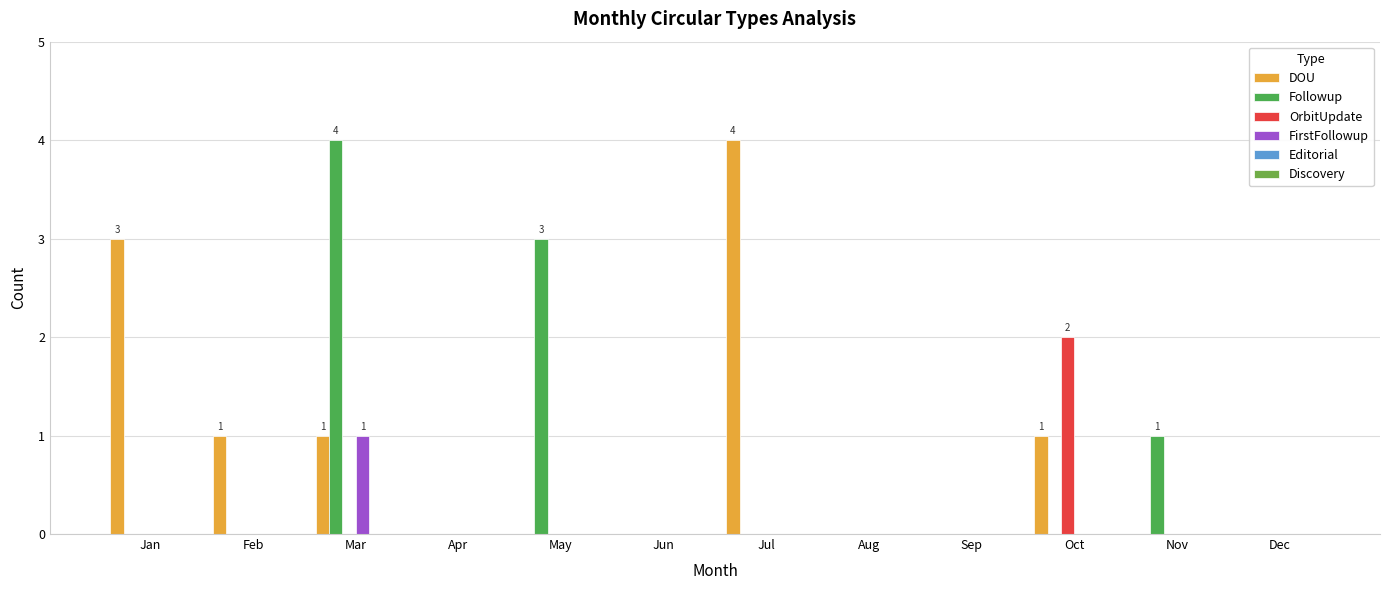

Reading right to left, extract all data points from this chart.

DOU: Dec=0	Nov=0	Oct=1	Sep=0	Aug=0	Jul=4	Jun=0	May=0	Apr=0	Mar=1	Feb=1	Jan=3
Followup: Dec=0	Nov=1	Oct=0	Sep=0	Aug=0	Jul=0	Jun=0	May=3	Apr=0	Mar=4	Feb=0	Jan=0
OrbitUpdate: Dec=0	Nov=0	Oct=2	Sep=0	Aug=0	Jul=0	Jun=0	May=0	Apr=0	Mar=0	Feb=0	Jan=0
FirstFollowup: Dec=0	Nov=0	Oct=0	Sep=0	Aug=0	Jul=0	Jun=0	May=0	Apr=0	Mar=1	Feb=0	Jan=0
Editorial: Dec=0	Nov=0	Oct=0	Sep=0	Aug=0	Jul=0	Jun=0	May=0	Apr=0	Mar=0	Feb=0	Jan=0
Discovery: Dec=0	Nov=0	Oct=0	Sep=0	Aug=0	Jul=0	Jun=0	May=0	Apr=0	Mar=0	Feb=0	Jan=0